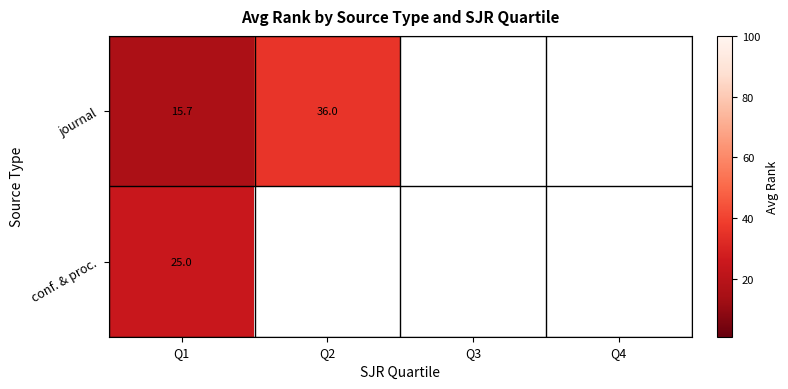

Is it true that conf. & proc. equals 25.0 at Q1?

True